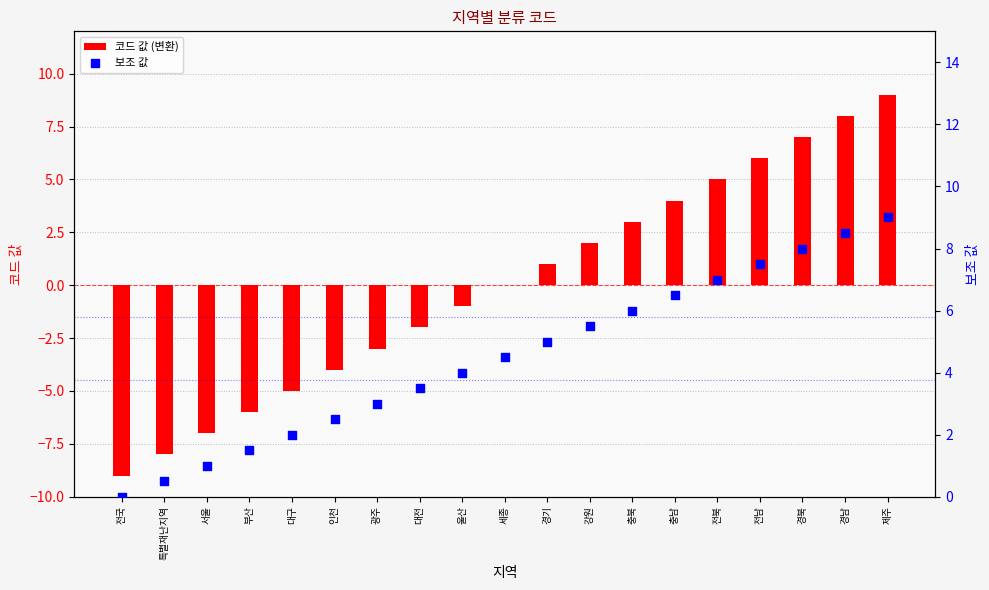

Is the value of 코드 값 (변환) at 인천 greater than the value of 보조 값 at 전국?

No